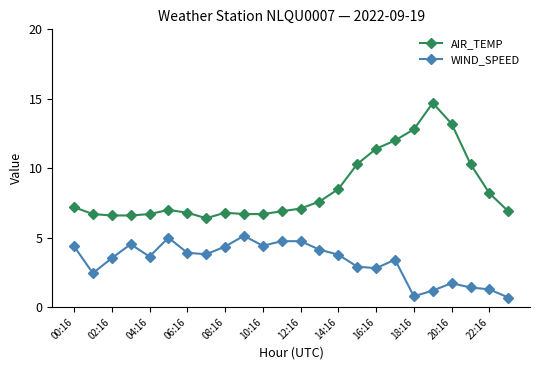

Rank the series by their maximum value, from lowest to highest.

WIND_SPEED, AIR_TEMP